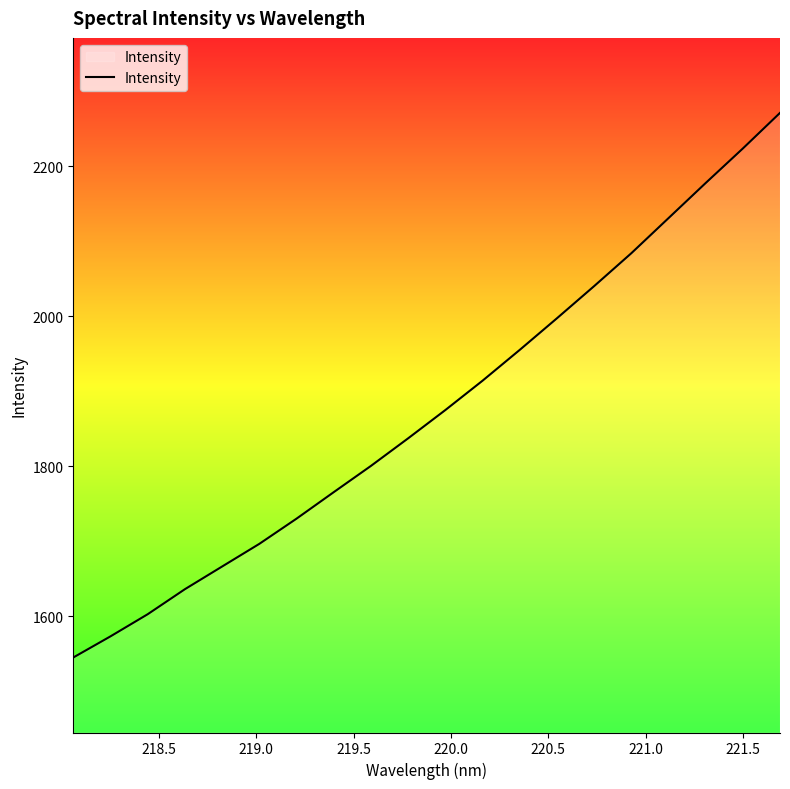

What is the difference between the maximum and minimum values?

726.2